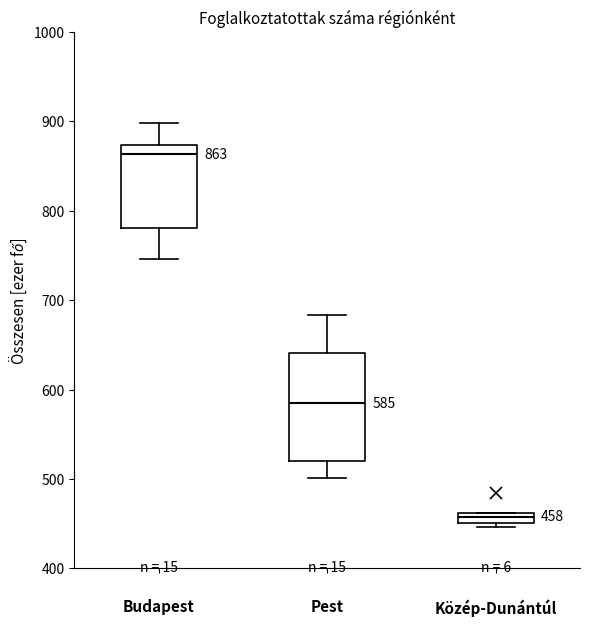

Which box's median line is the lowest?

Közép-Dunántúl